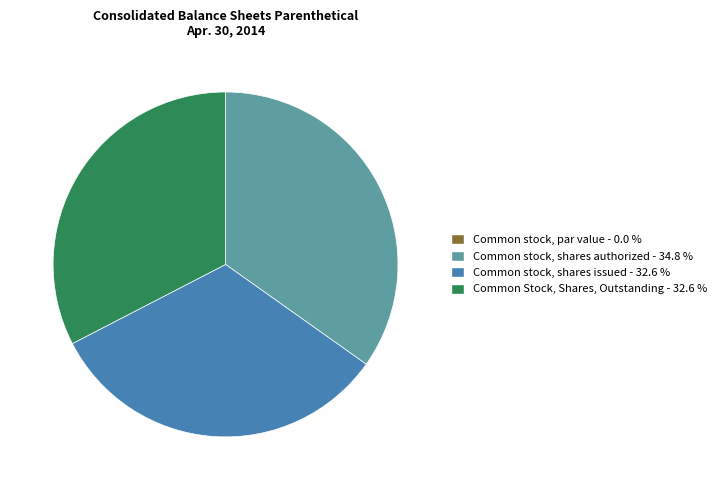

What is the ratio of the value at Common Stock, Shares, Outstanding - 32.6 % to the value at Common stock, shares issued - 32.6 %?

1.0